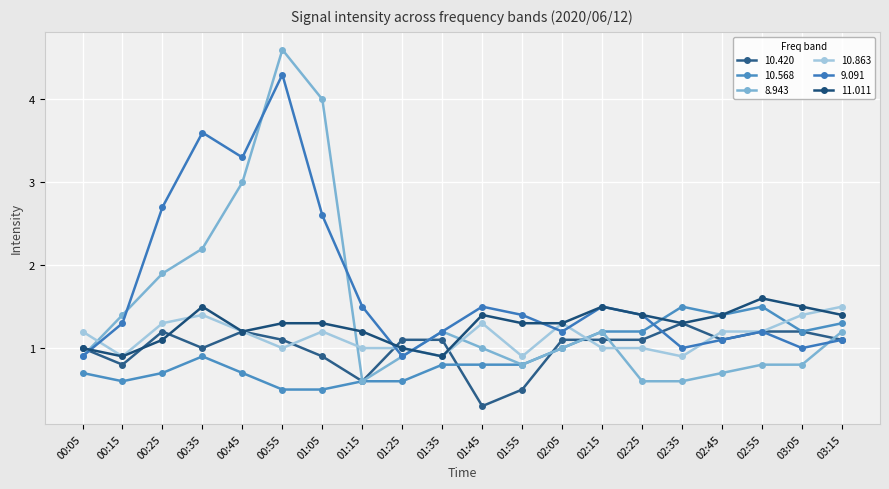

What is the total value across all series at 00:45?

10.6